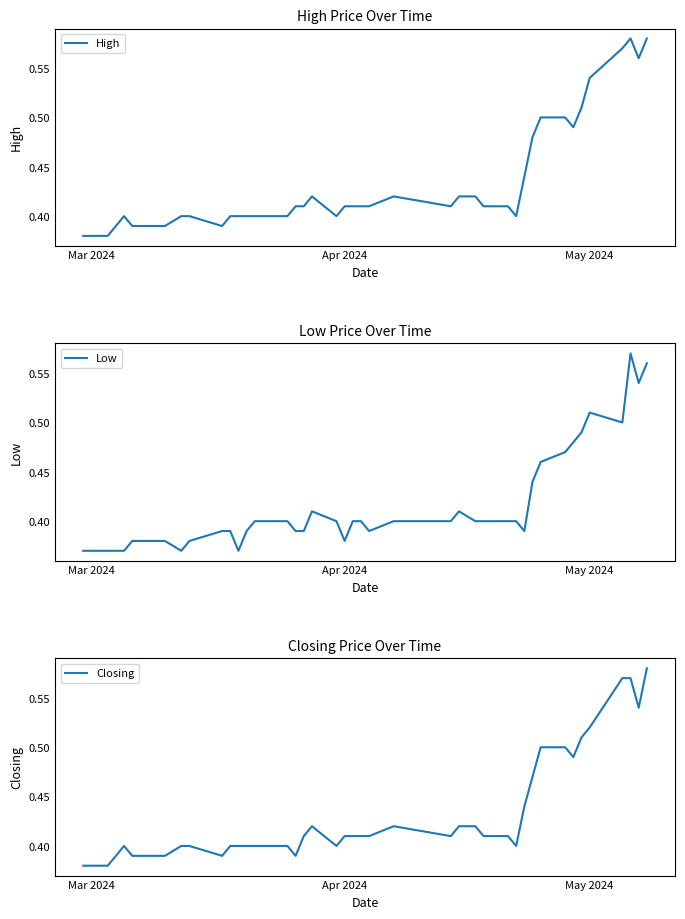

Does the chart have visible grid lines?

No